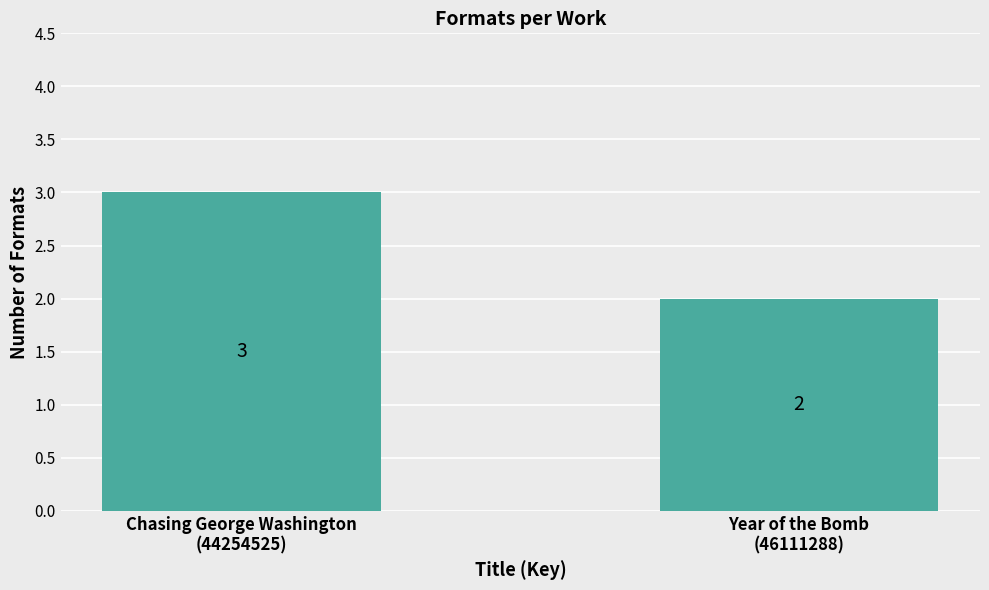

How many values are below 3?

1